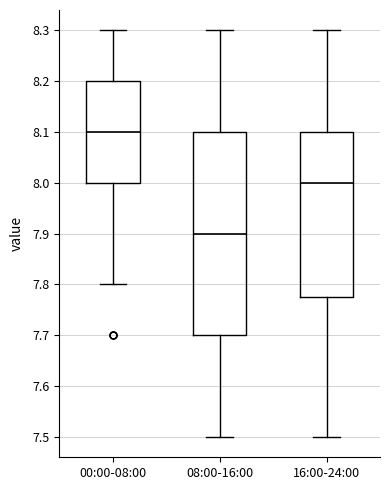

Reading left to right, read every box against the y-axis: the position of its median line, the range the box covers, and the ends of its whiskers. The values are not printed on the chart, so give them approximately, as read against the axis.

00:00-08:00: median 8.10, box 8.00 to 8.20, whiskers 7.80 to 8.30
08:00-16:00: median 7.90, box 7.70 to 8.10, whiskers 7.50 to 8.30
16:00-24:00: median 8.00, box 7.78 to 8.10, whiskers 7.50 to 8.30